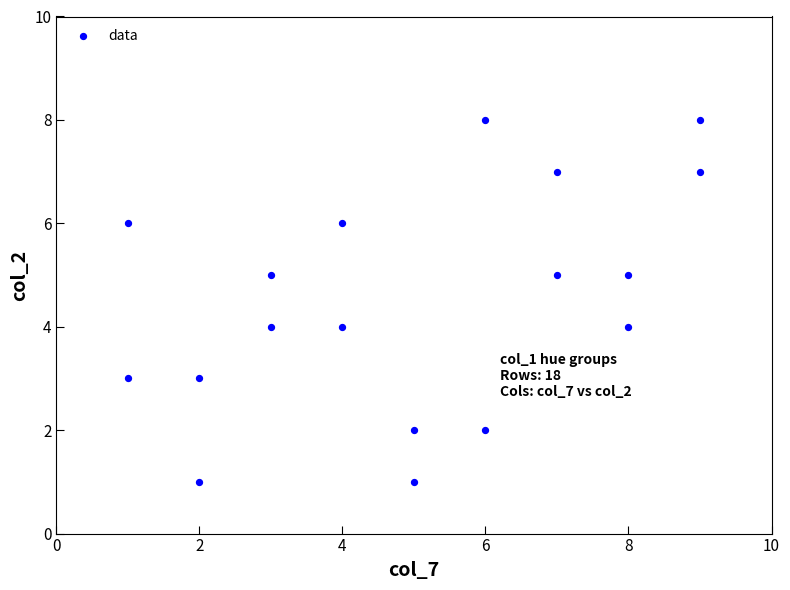

What is the range of X values (max minus min)?

8